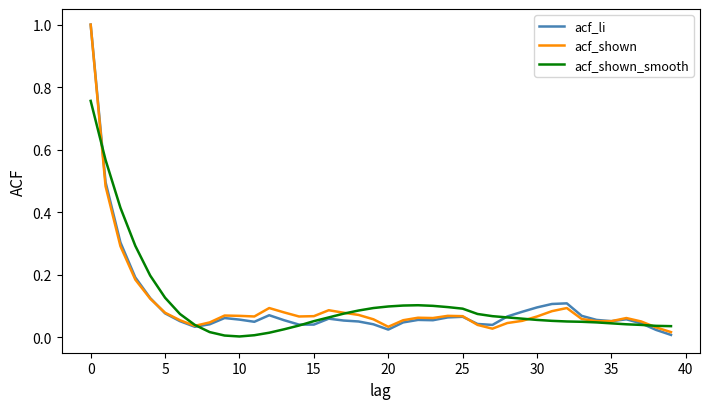

True or false: acf_li has more than 0 interior local peaks.

True